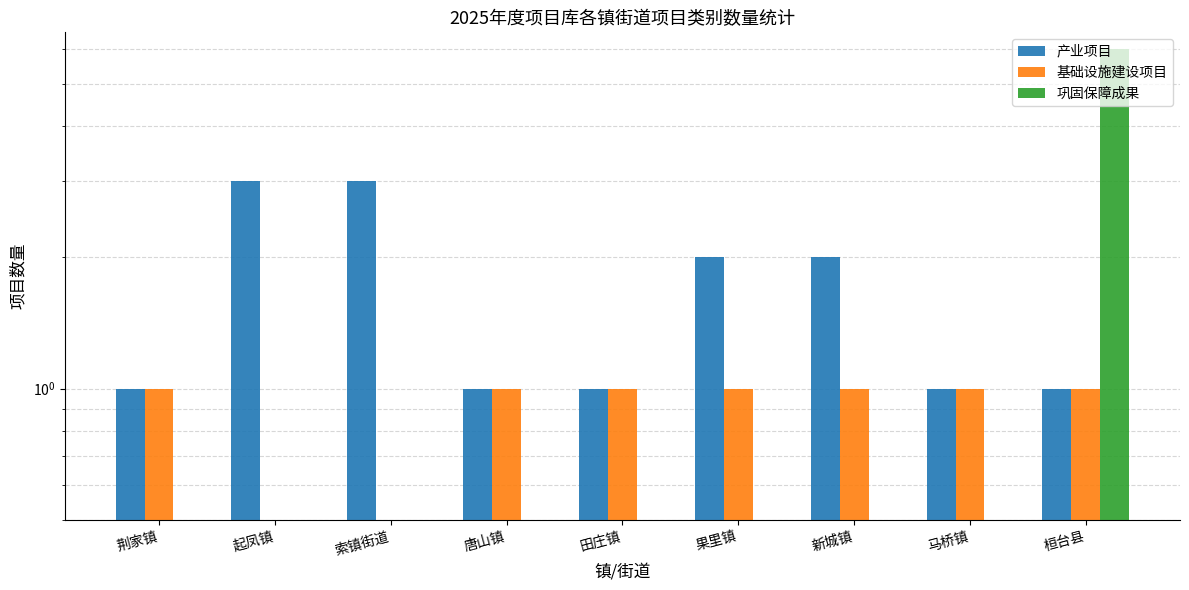

How many data points in 基础设施建设项目 are less than 1?

2